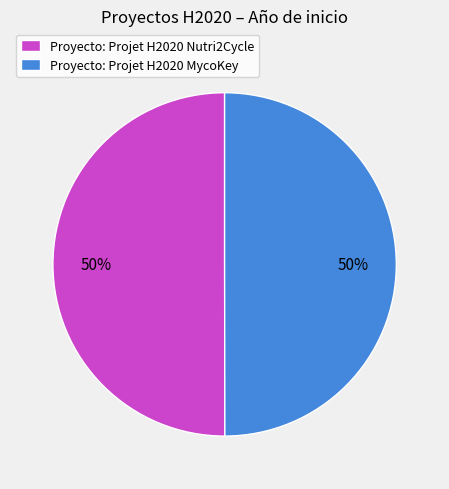

Approximately how many times larger is the value at Proyecto: Projet H2020 Nutri2Cycle compared to Proyecto: Projet H2020 MycoKey?

1.0